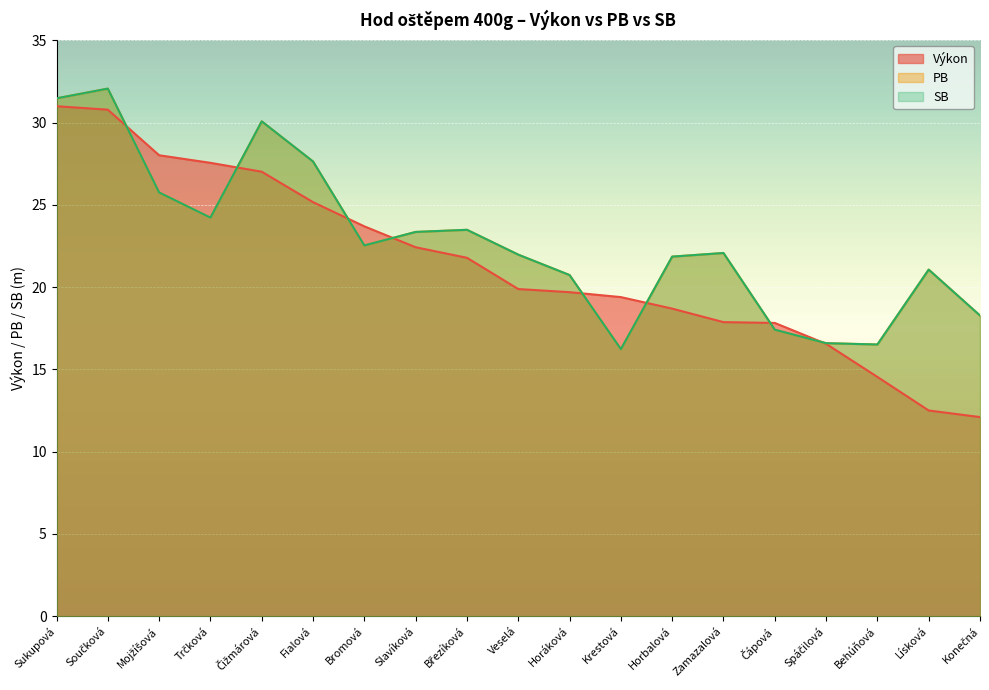

At which label does PB reach its minimum?

Krestová